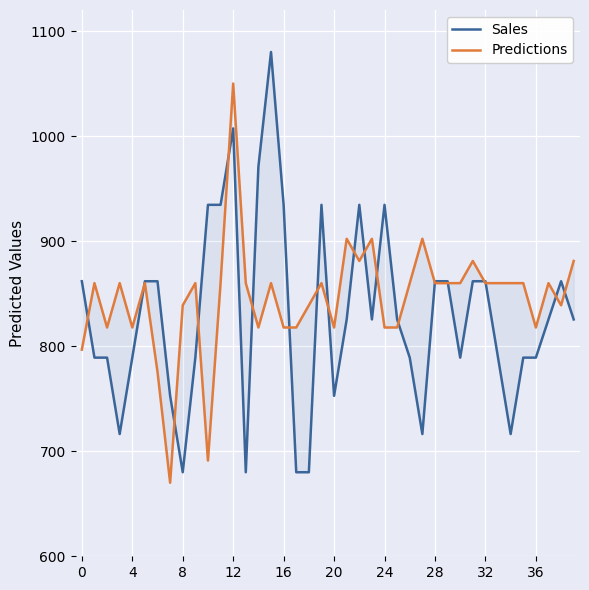

Is it true that Predictions equals 1429.4 at 20?

False